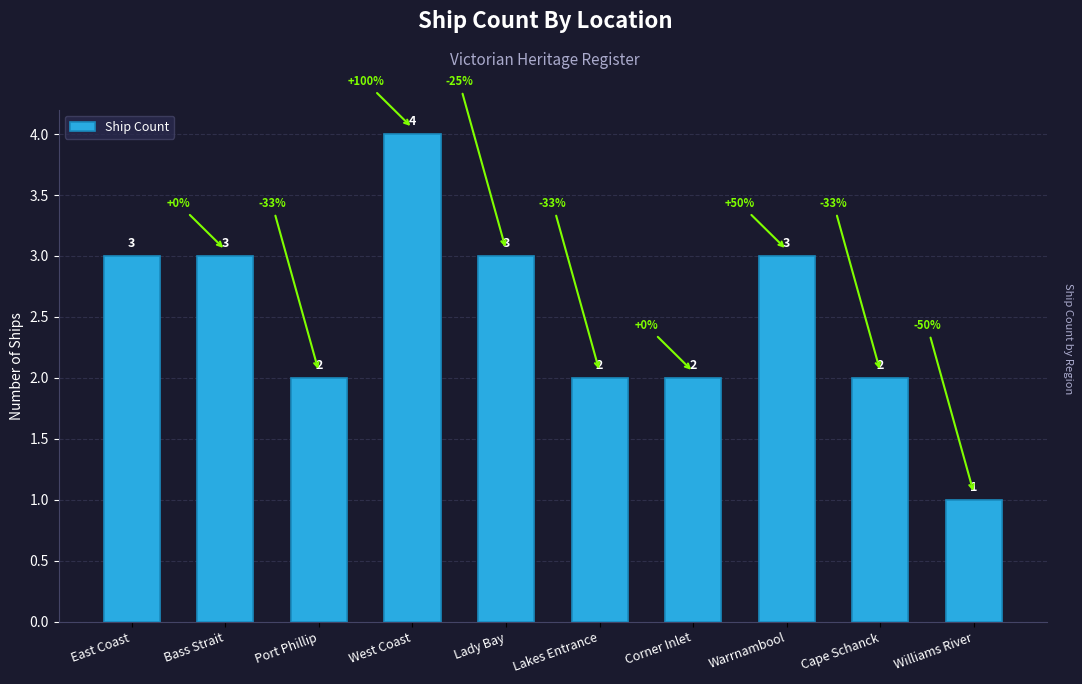

Are the bars horizontal?

No